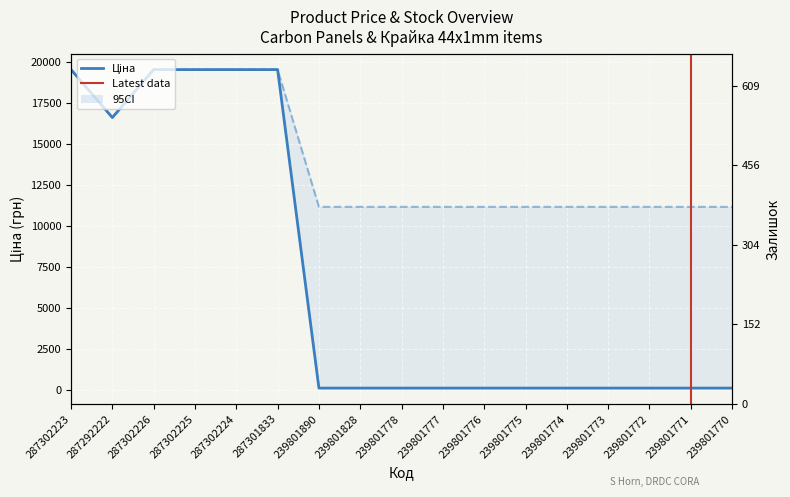

Is the value of Ціна at 239801773 greater than the value of Доп. ціна at 287302226?

No